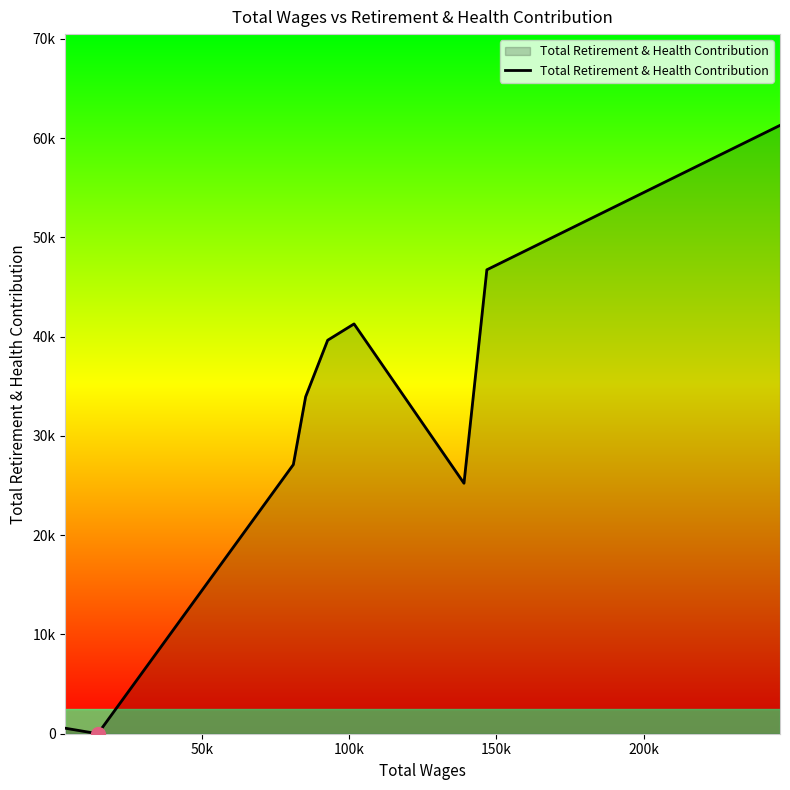

True or false: the data has more than 2 interior local peaks.

False